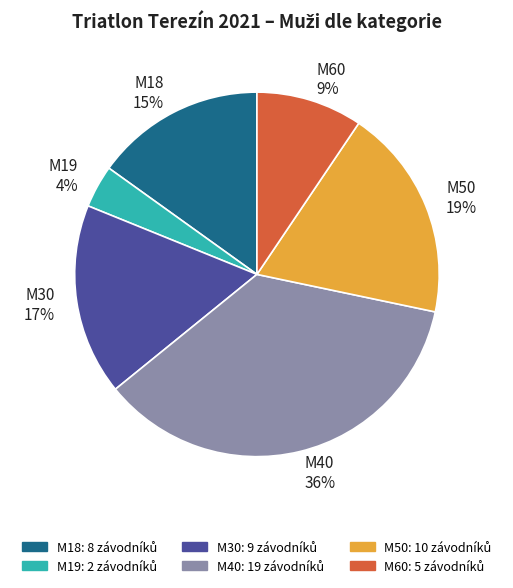

What is the ratio of the value at M30 to the value at M40?

0.5